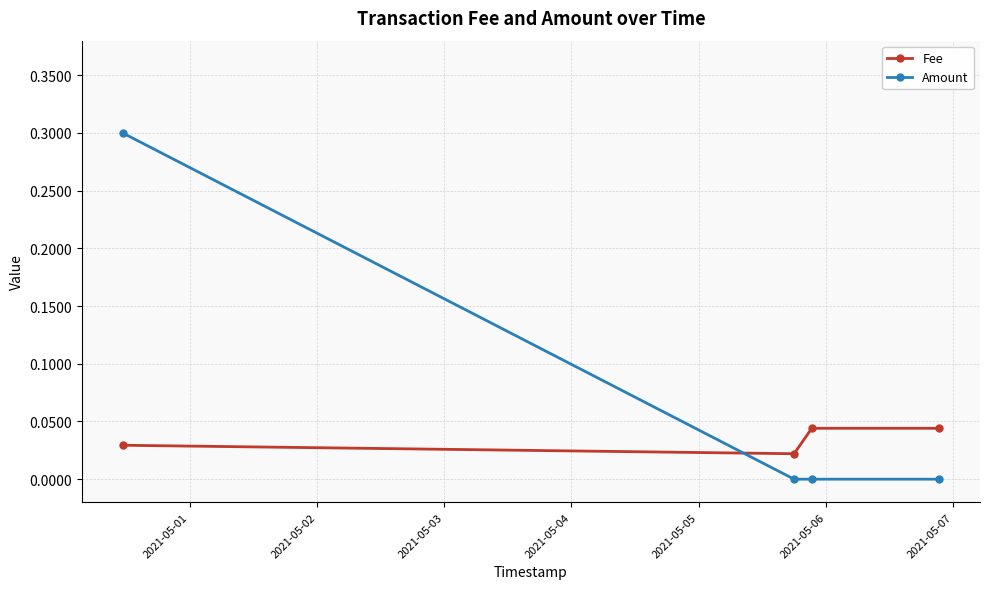

Is this an area chart (filled region under the line)?

No